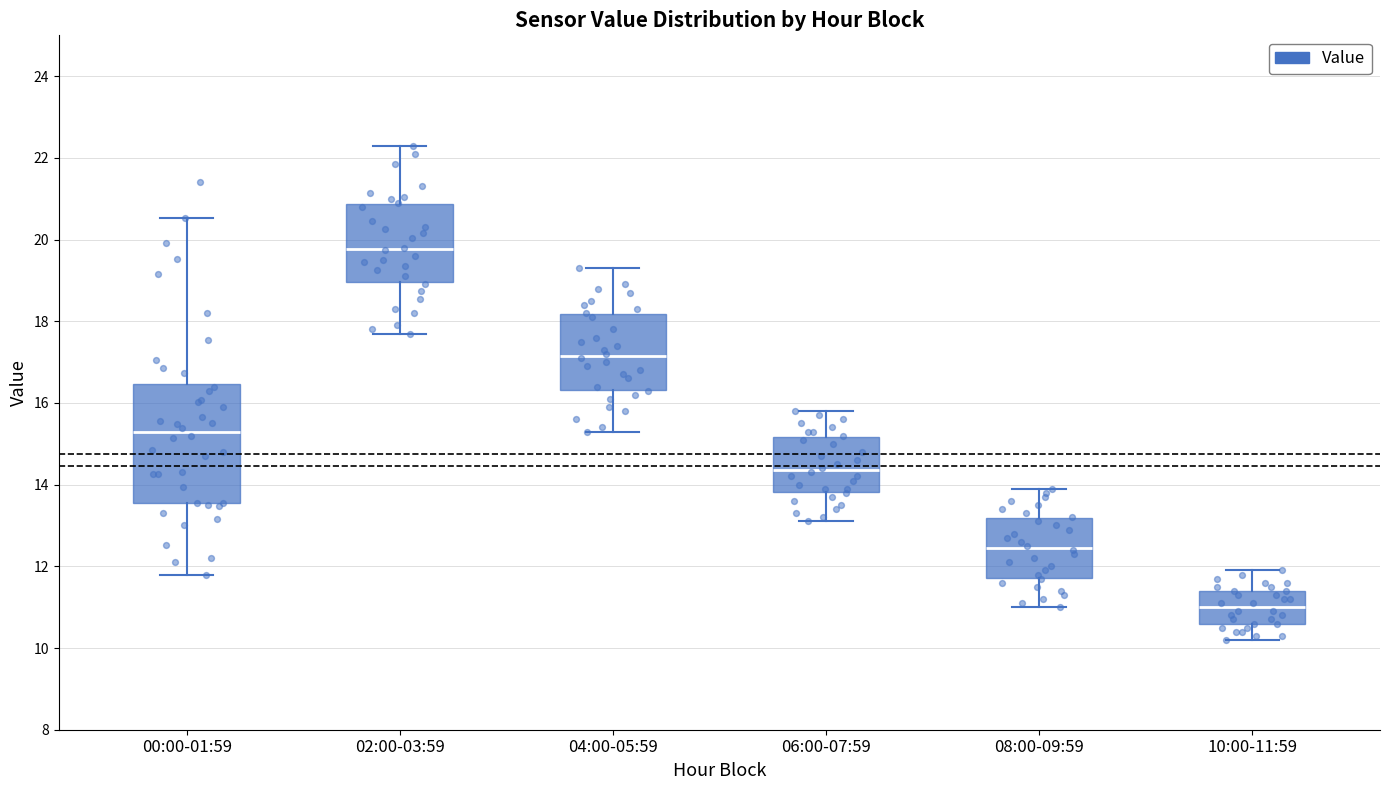

Reading left to right, read every box against the y-axis: the position of its median line, the range the box covers, and the ends of its whiskers. The values are not printed on the chart, so give them approximately, as read against the axis.

00:00-01:59: median 15.2, box 13.6 to 16.4, whiskers 11.8 to 20.6
02:00-03:59: median 19.8, box 19.0 to 20.8, whiskers 17.8 to 22.4
04:00-05:59: median 17.2, box 16.4 to 18.2, whiskers 15.4 to 19.4
06:00-07:59: median 14.4, box 13.8 to 15.2, whiskers 13.2 to 15.8
08:00-09:59: median 12.4, box 11.8 to 13.2, whiskers 11.0 to 14.0
10:00-11:59: median 11.0, box 10.6 to 11.4, whiskers 10.2 to 12.0